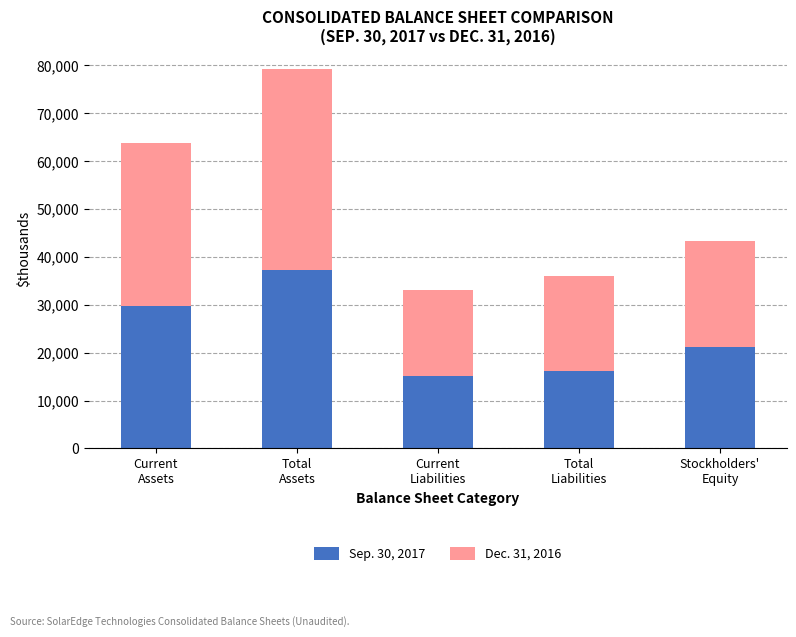

What is the sum of all Sep. 30, 2017 values?

119467